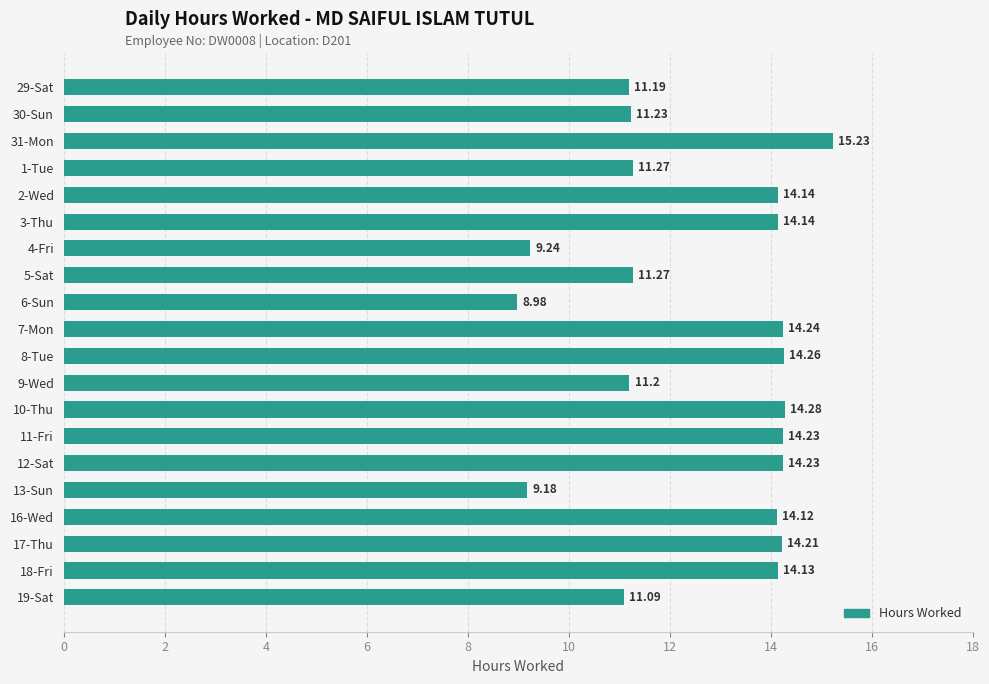

Which has a higher value, 2-Wed or 4-Fri?

2-Wed